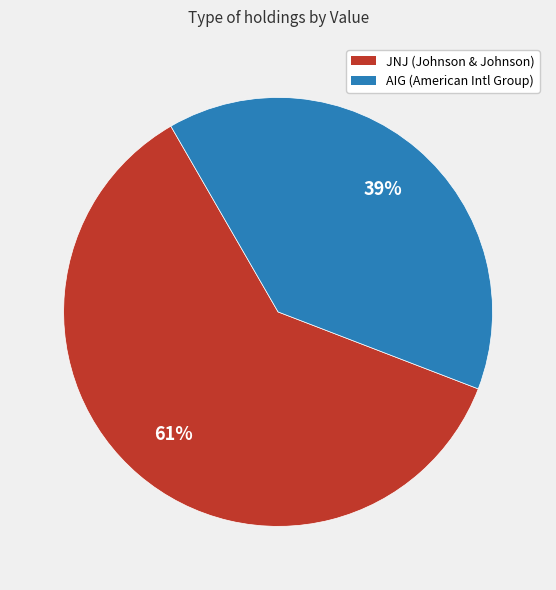

Is there any slice that represents more than half of the pie?

Yes